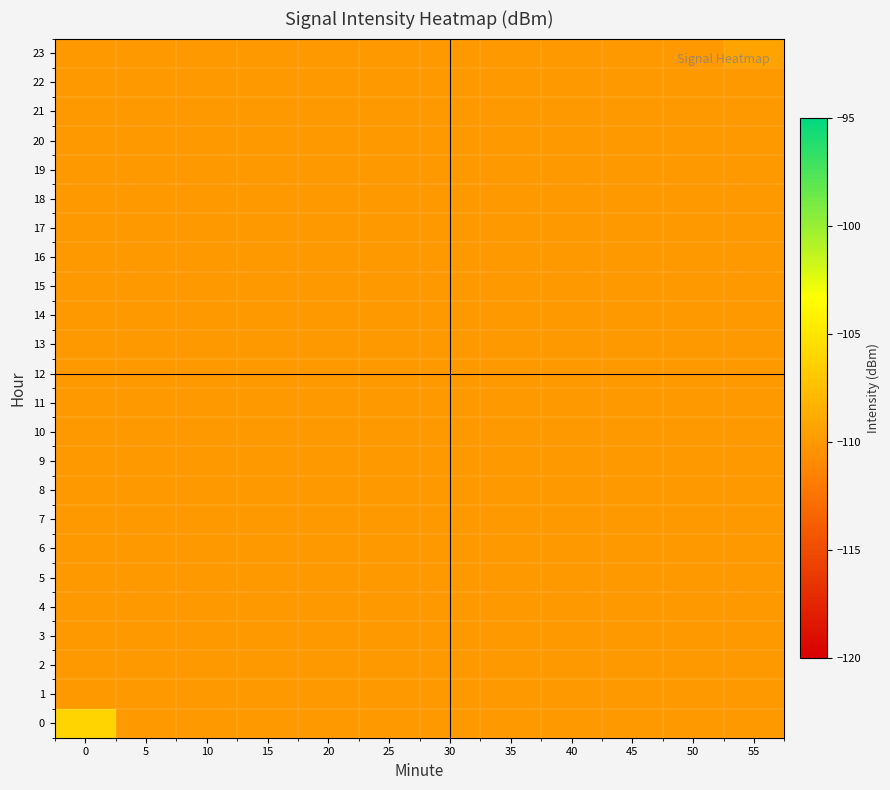

At how many categories does at least one series exceed -109?

1